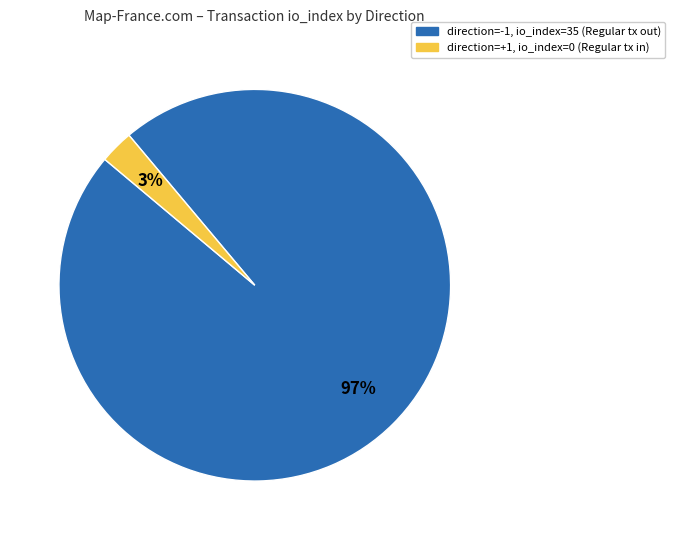

To the nearest percent, what is the average slice percentage?

50%